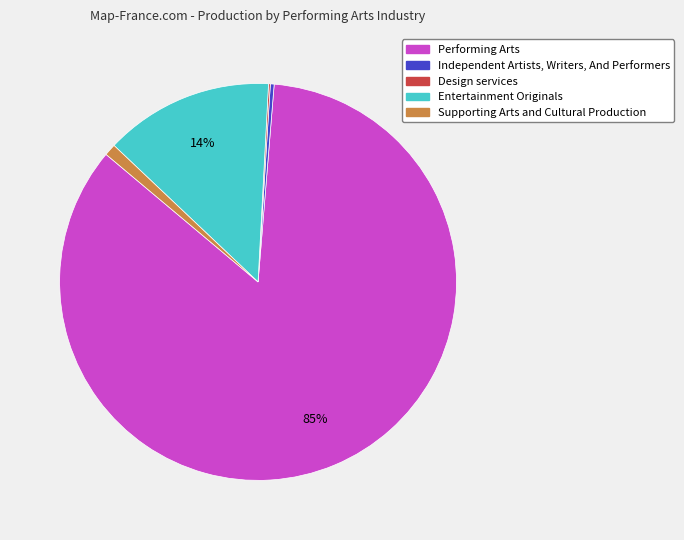

Is there any slice that represents more than half of the pie?

Yes